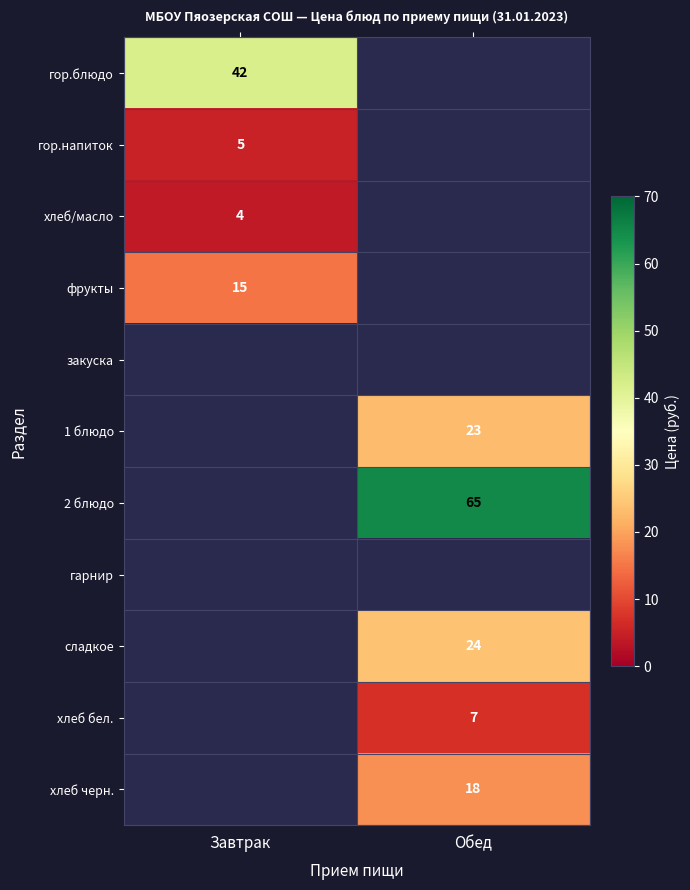

Is it true that гор.напиток equals 2 at Завтрак?

False